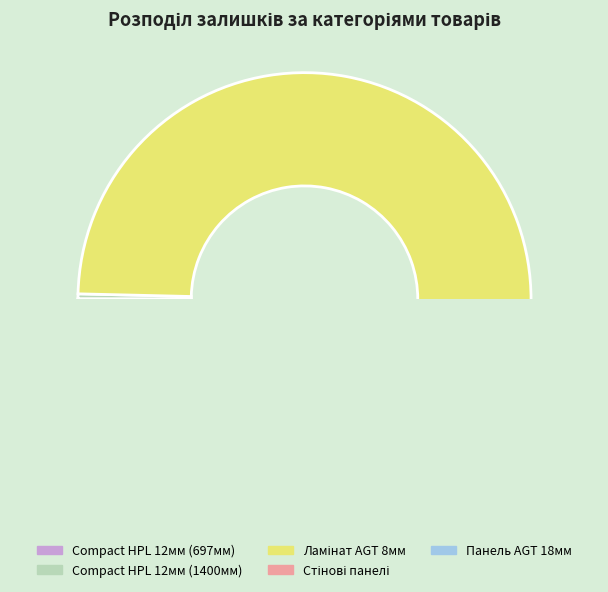

Does any single category account for the majority?

No